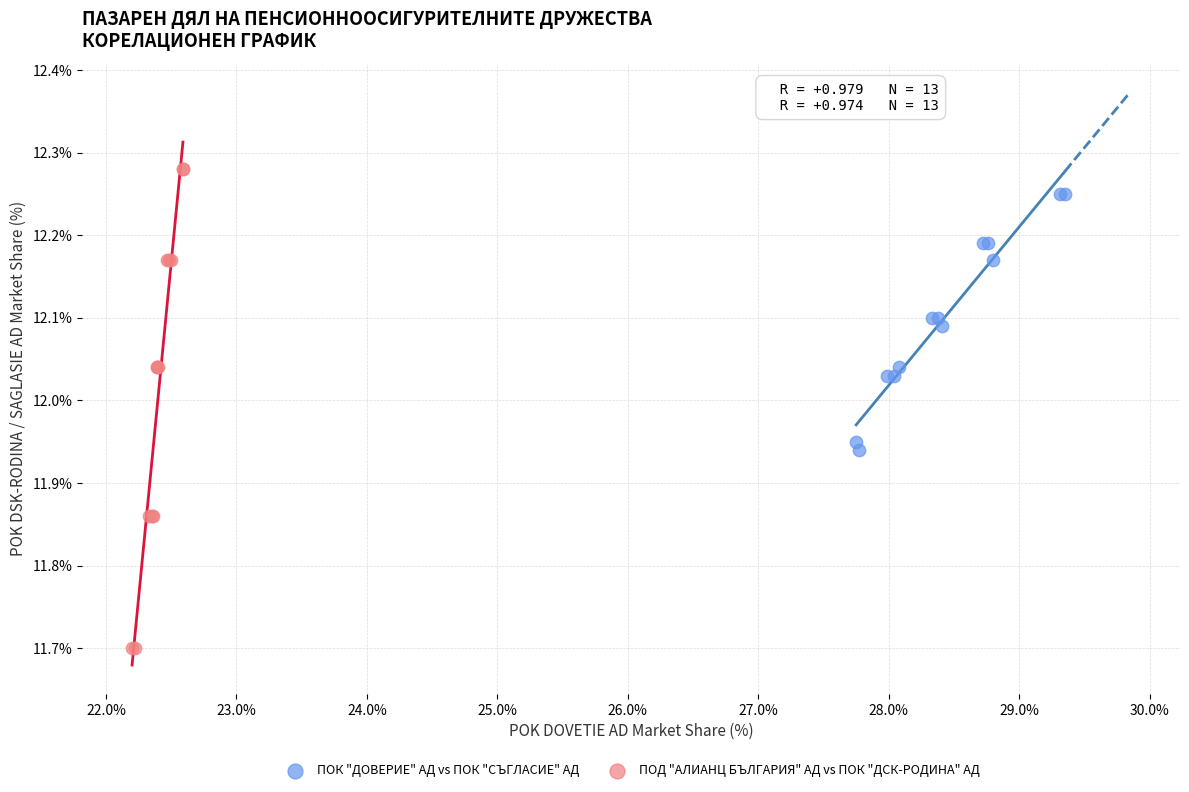

Which series contains the lowest Y value?

ПОД "АЛИАНЦ БЪЛГАРИЯ" АД vs ПОК "ДСК-РОДИНА" АД